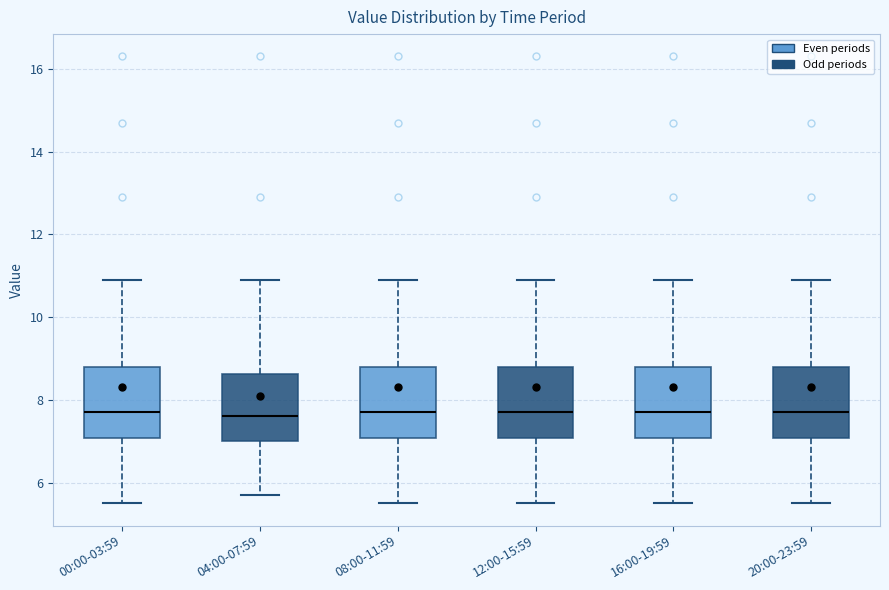

Where does the lower whisker of the box for 04:00-07:59 end on the y-axis? The values are not printed on the chart, so give them approximately, as read against the axis.

5.8